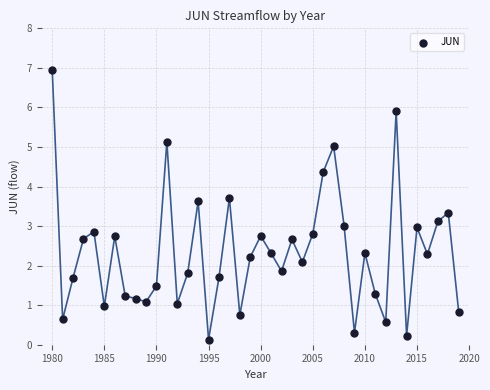

What is the range of X values (max minus min)?

39.0